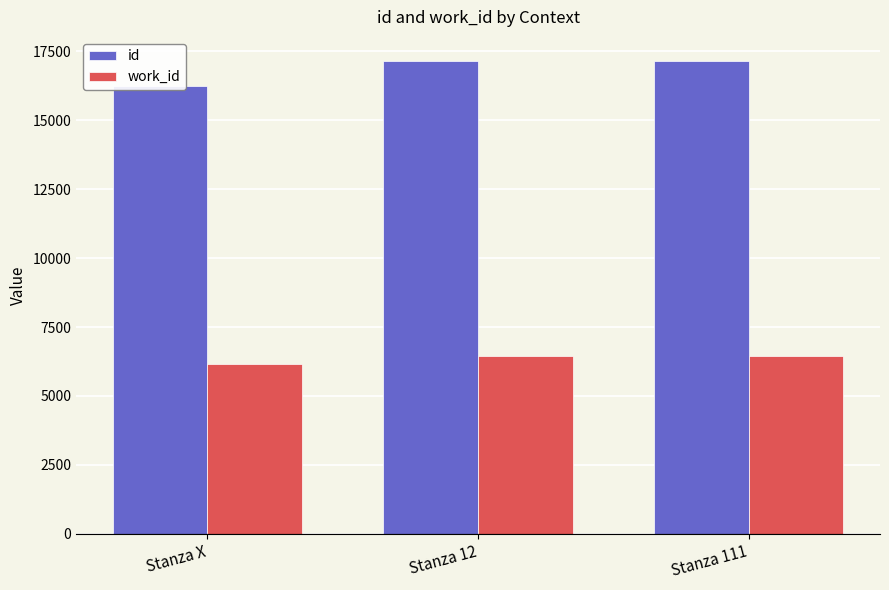

How many bars are there in each group?

2